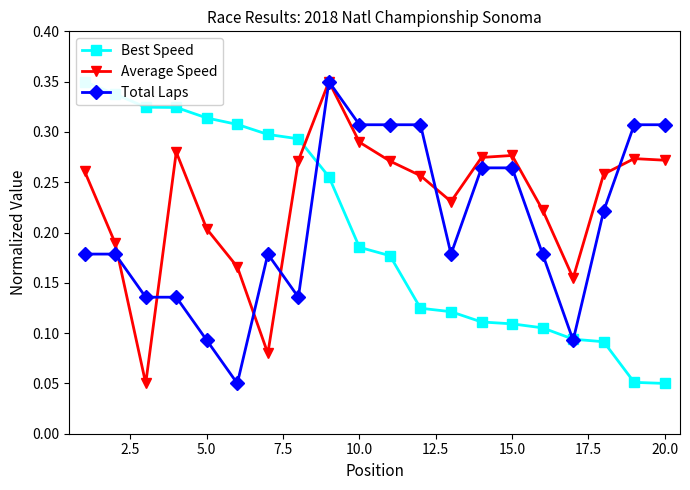

How many lines are shown in the chart?

3